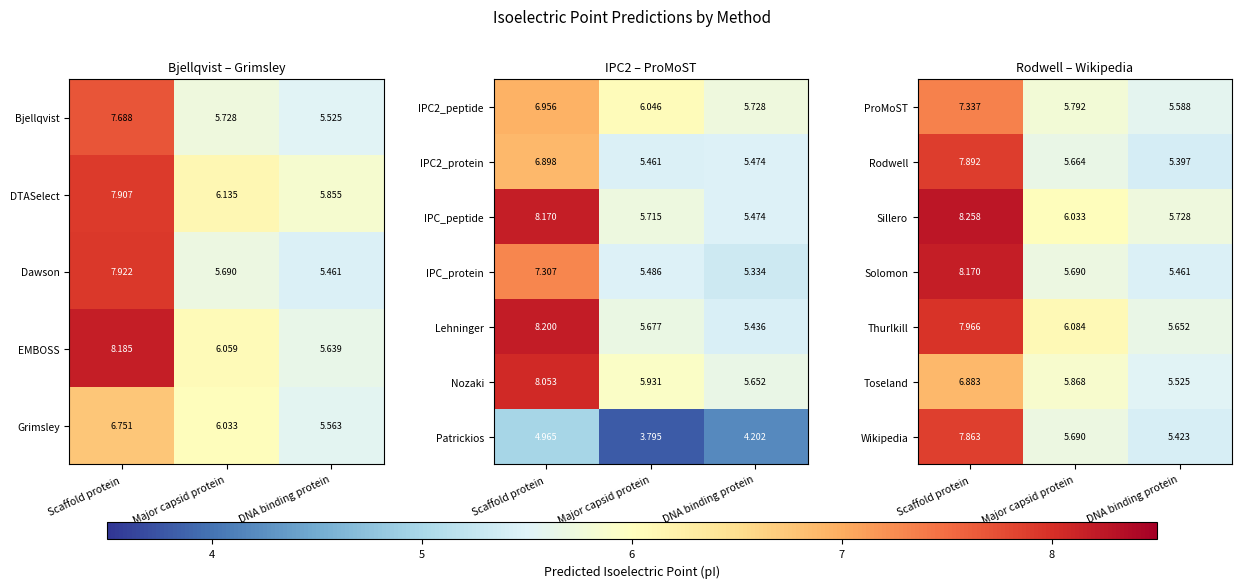

How many categories are shown in the chart?

3